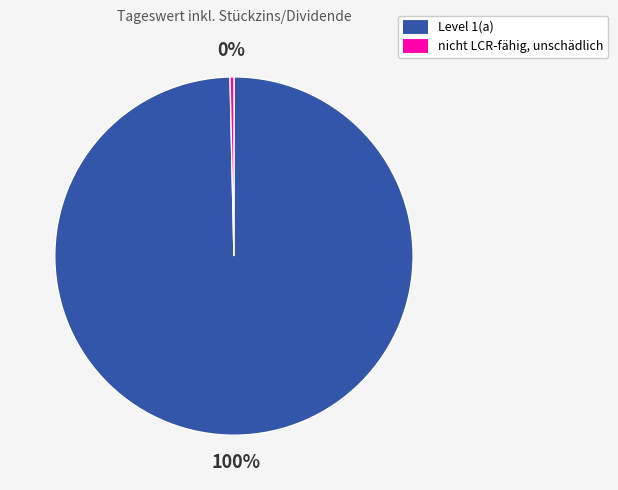

The nicht LCR-fähig, unschädlich slice represents 14% of the pie. True or false?

False